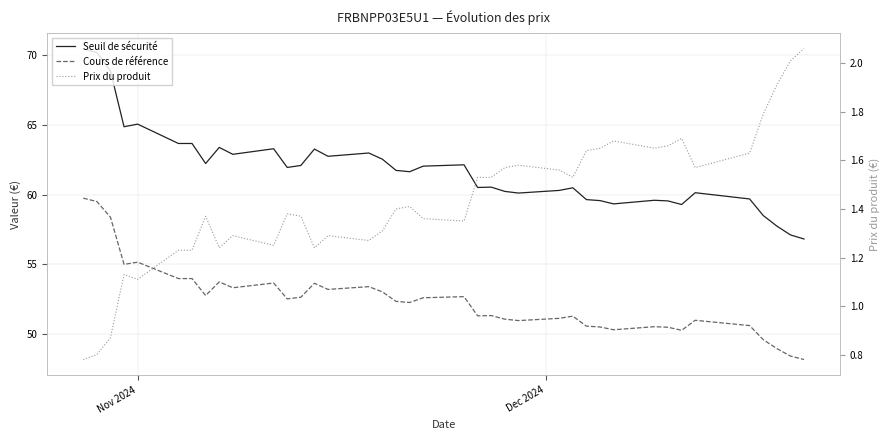

Where does the Seuil de sécurité series first go above 61?

Nov 2024